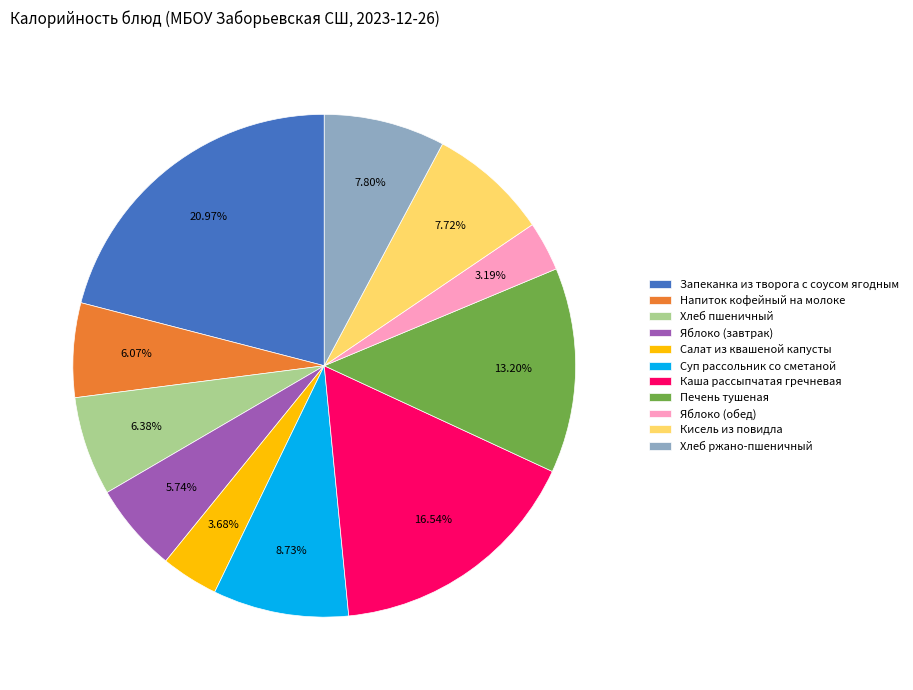

To the nearest percent, what is the difference between the largest and smallest slice percentages?

18%